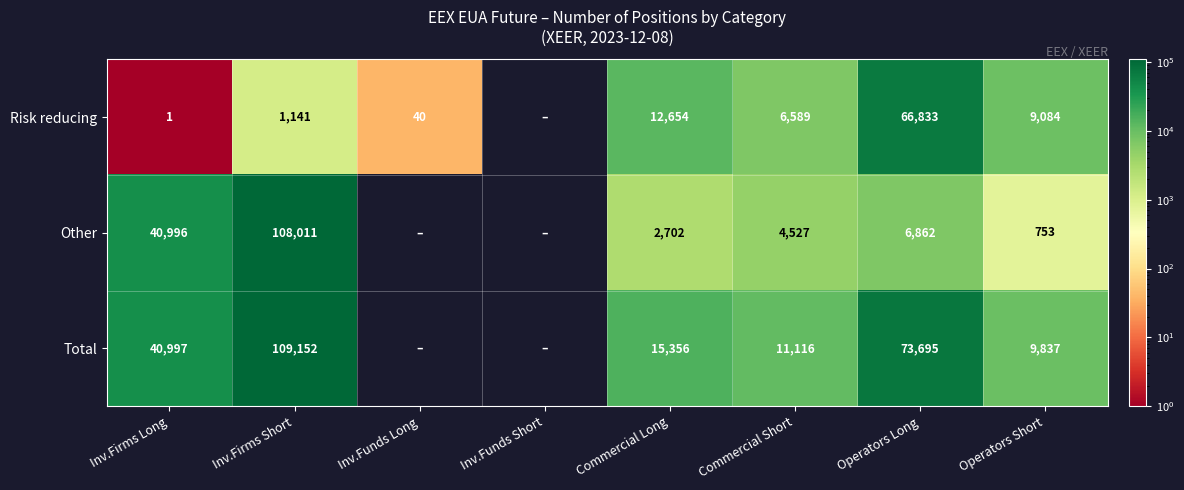

The value of Other at Commercial Long is 932. True or false?

False